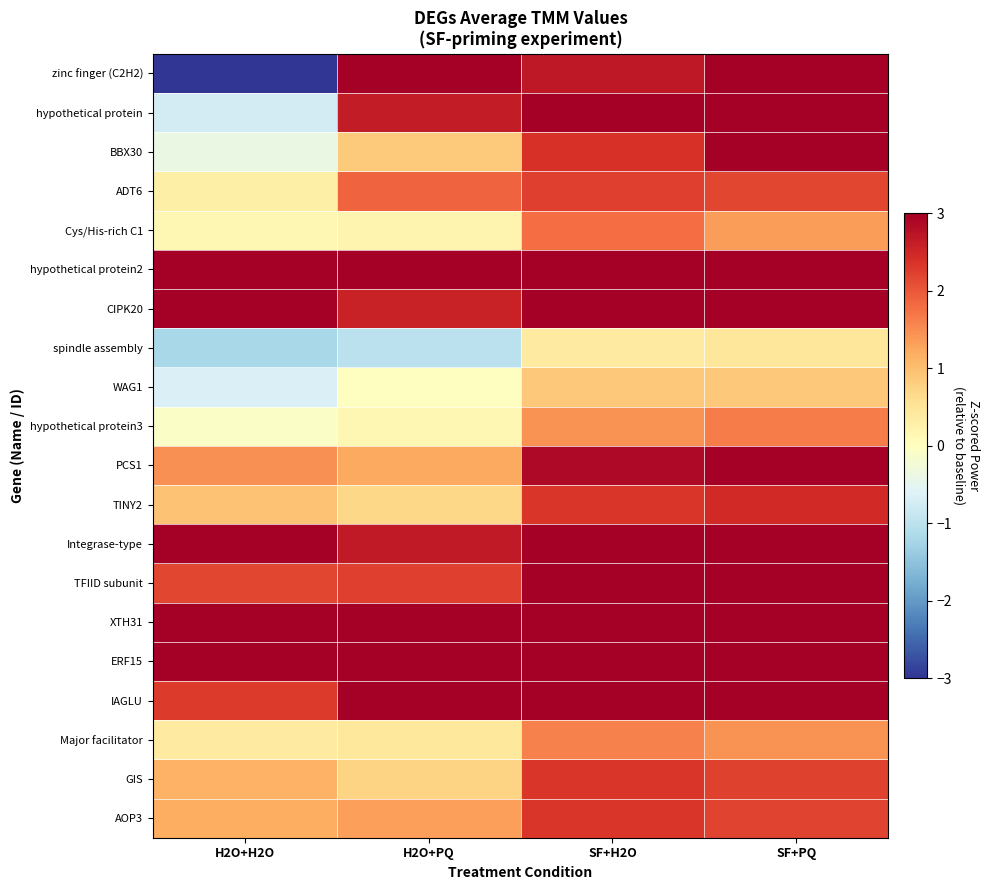

At H2O+PQ, list the series in order from smallest to largest.

spindle assembly, WAG1, hypothetical protein3, Cys/His-rich C1, Major facilitator, TINY2, GIS, BBX30, PCS1, AOP3, ADT6, TFIID subunit, CIPK20, hypothetical protein, Integrase-type, zinc finger (C2H2), hypothetical protein2, ERF15, IAGLU, XTH31